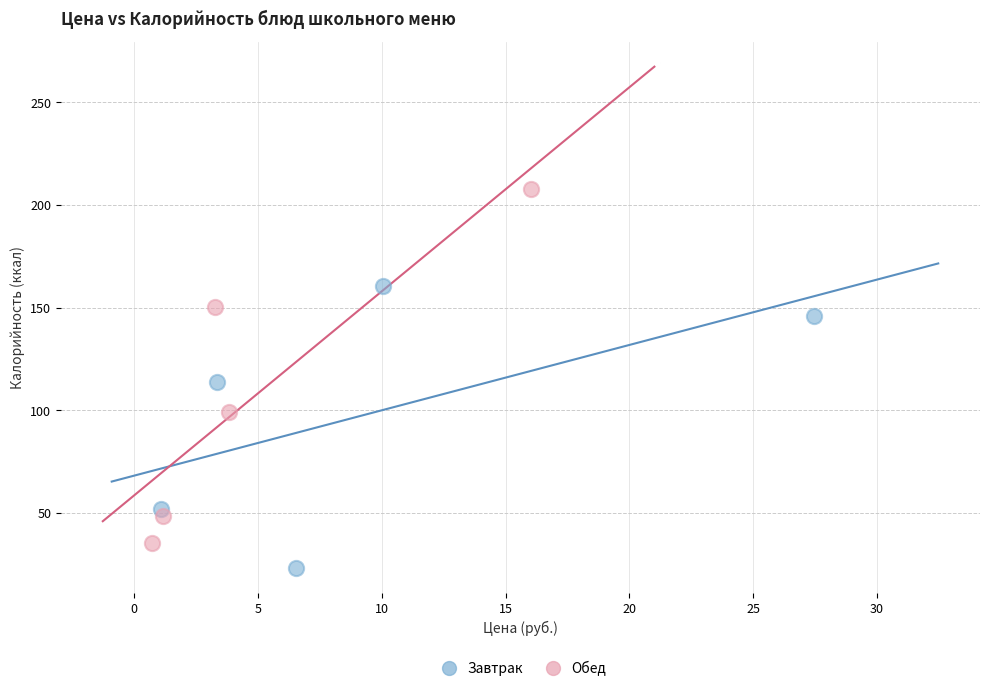

Which series reaches the minimum Y coordinate?

Завтрак